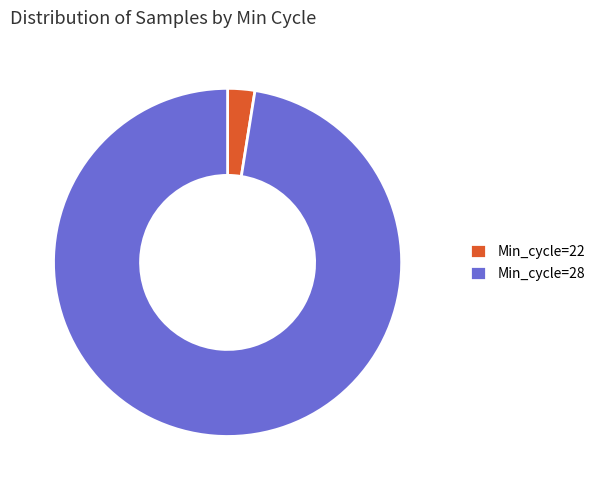

What is the ratio of the value at 28 to the value at 28?

1.0